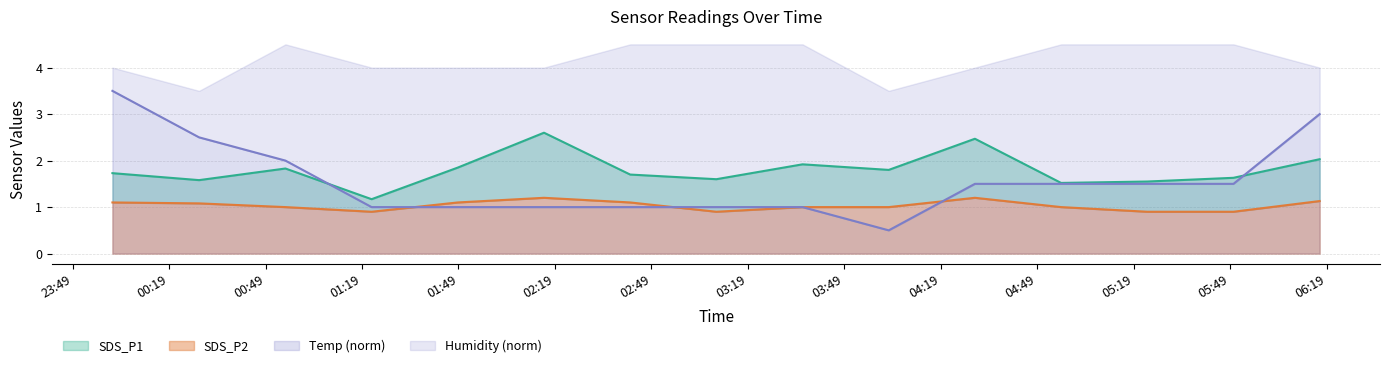

How many lines are shown in the chart?

3